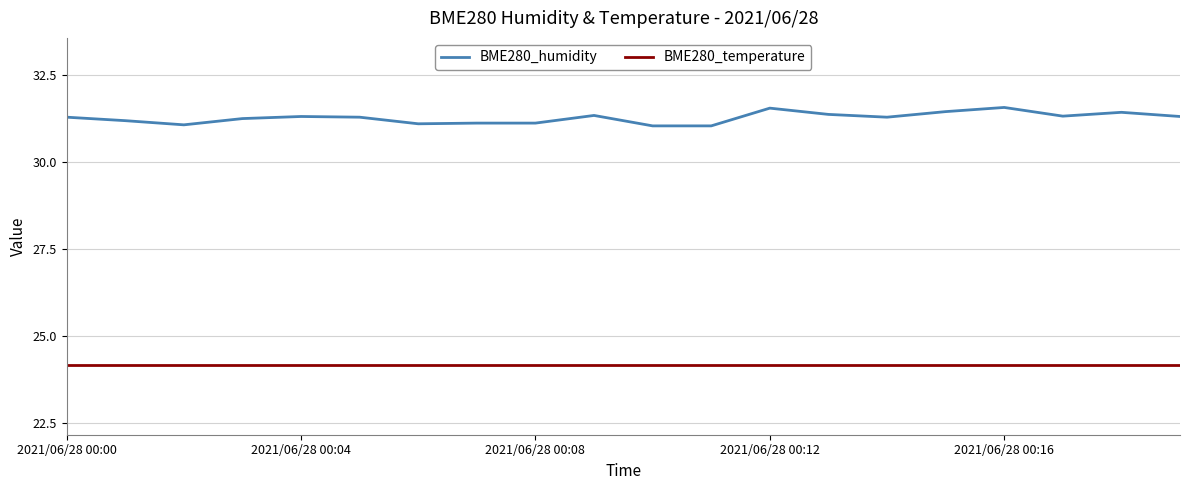

True or false: BME280_humidity and BME280_temperature cross at least once.

False